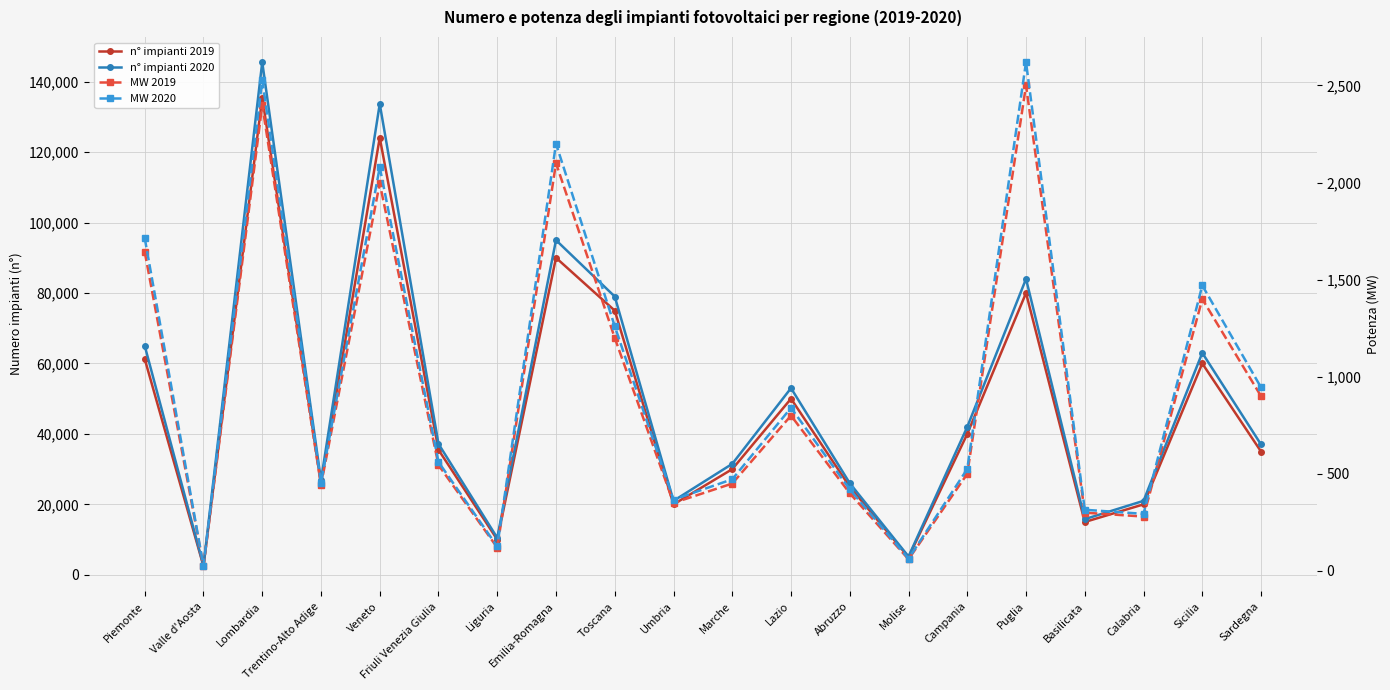

Which series changed the most between Valle d'Aosta and Campania?

n° impianti 2020